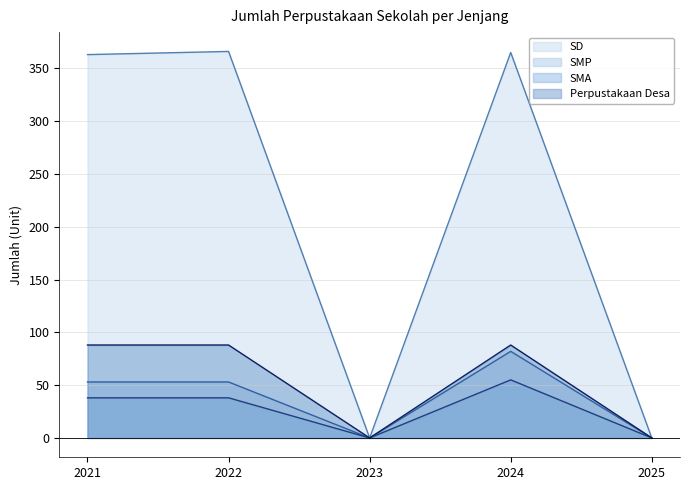

Is the value of SMP at 2022 greater than the value of SMA at 2023?

Yes